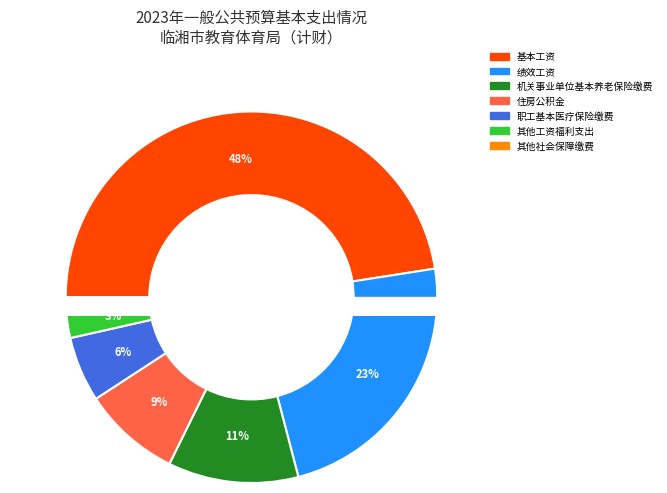

Which slice is the smallest?

其他社会保障缴费